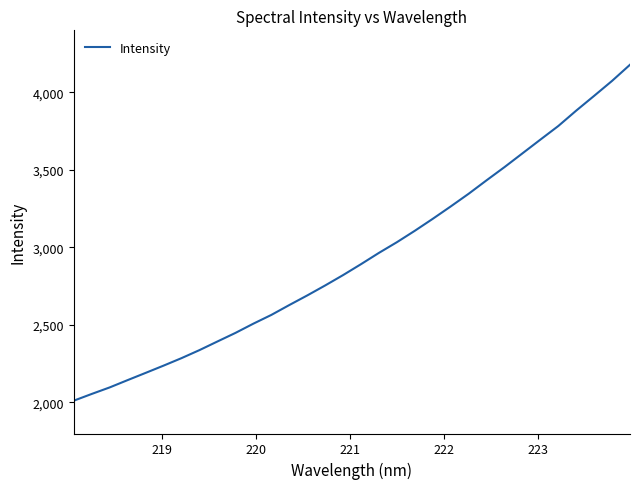

What is the maximum value shown in the chart?

4178.1